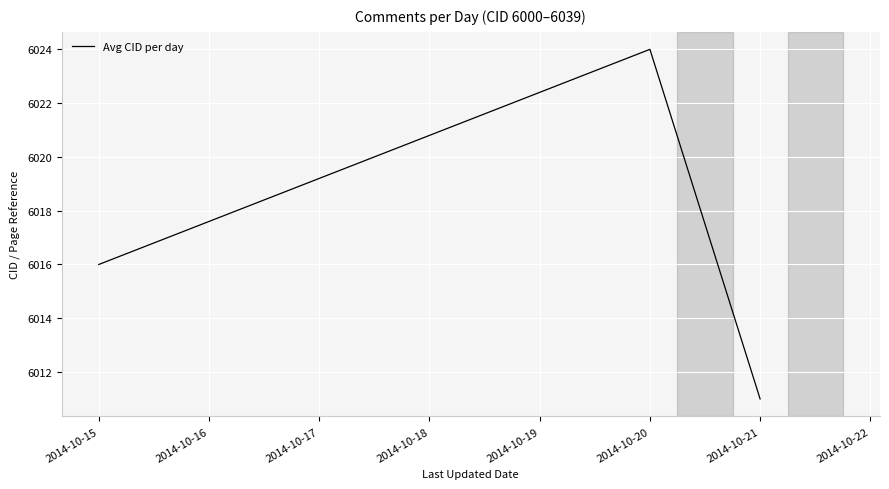

Reading left to right, transcribe all the data shown in this chart.

6016	6024	6011